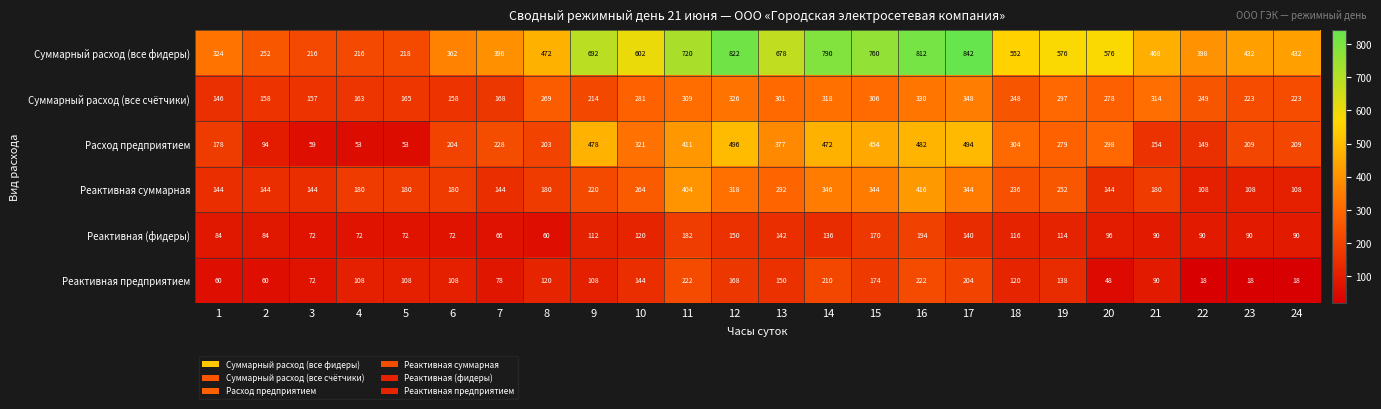

How many categories are shown in the chart?

24